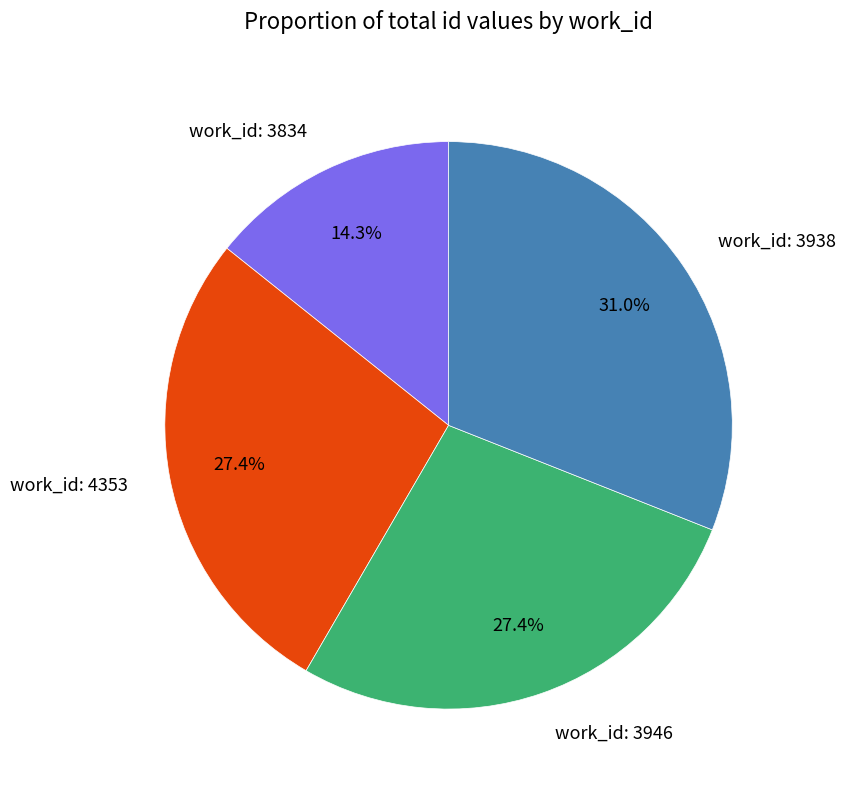

Is there any slice that represents more than half of the pie?

No